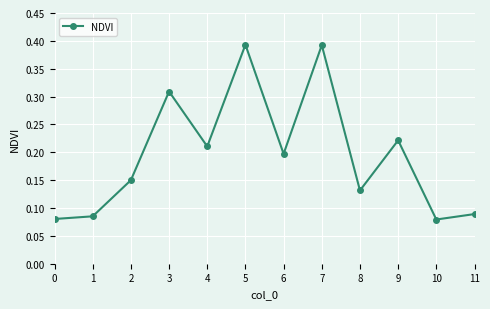

At which category does the data reach its first local valley?

4